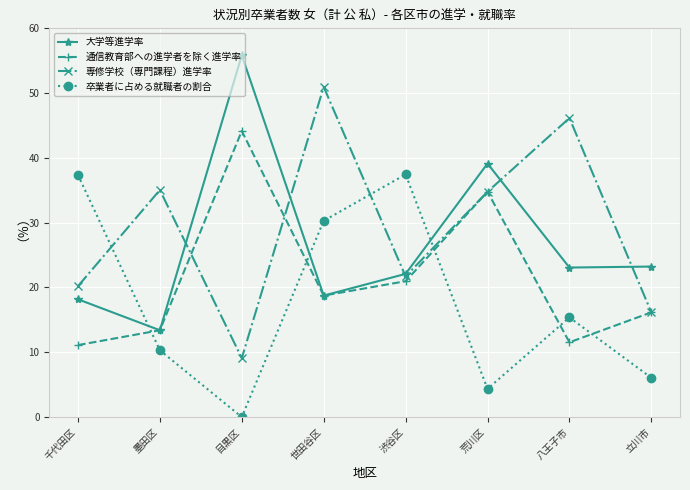

Which series changed the most between 目黒区 and 立川市?

大学等進学率